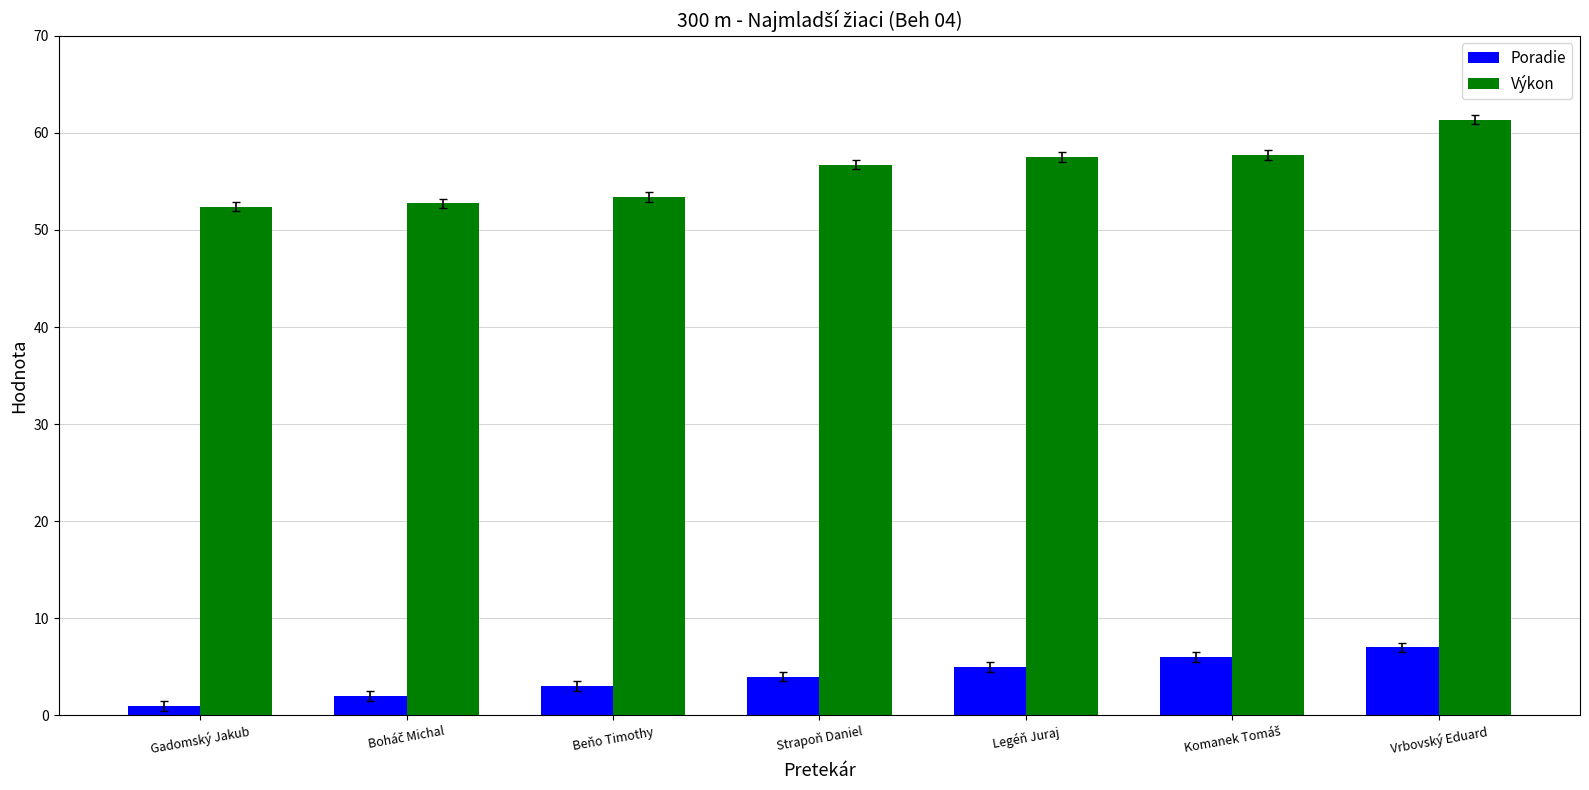

What is the spread (max minus min) of values at Strapoň Daniel?

52.7